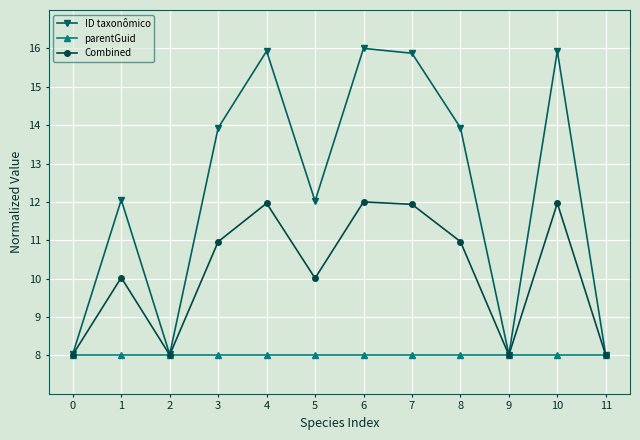

Is it true that ID taxonômico equals 8.0 at 2?

True